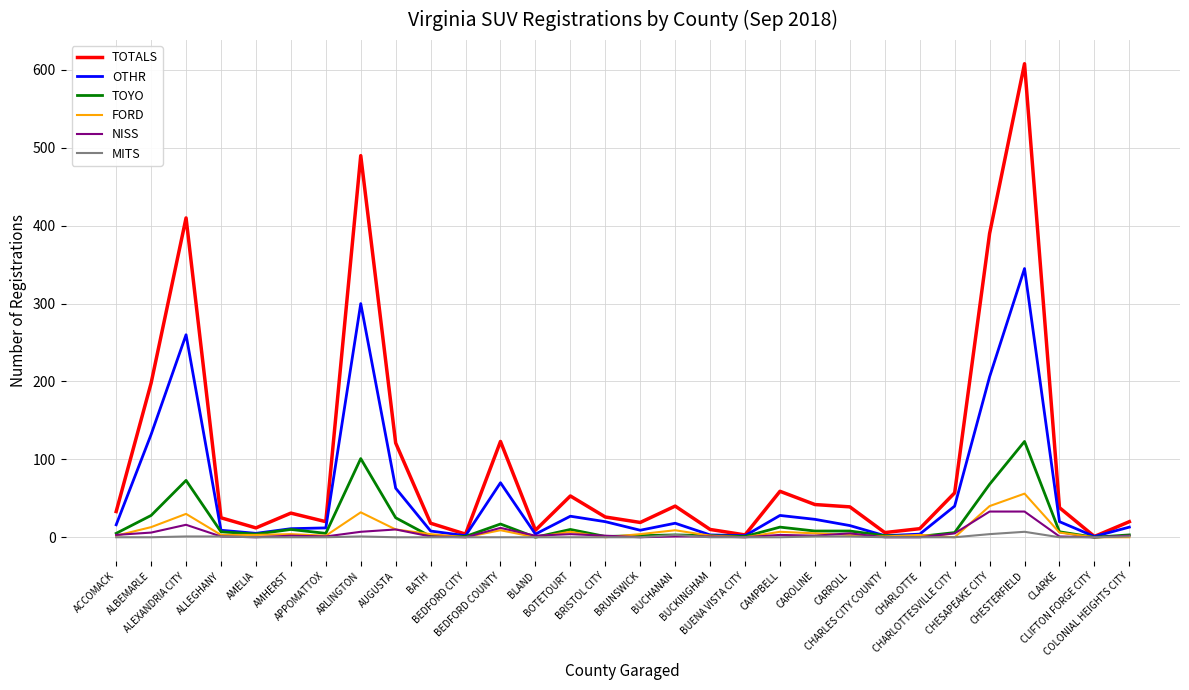

What is the highest value of the NISS series?

33